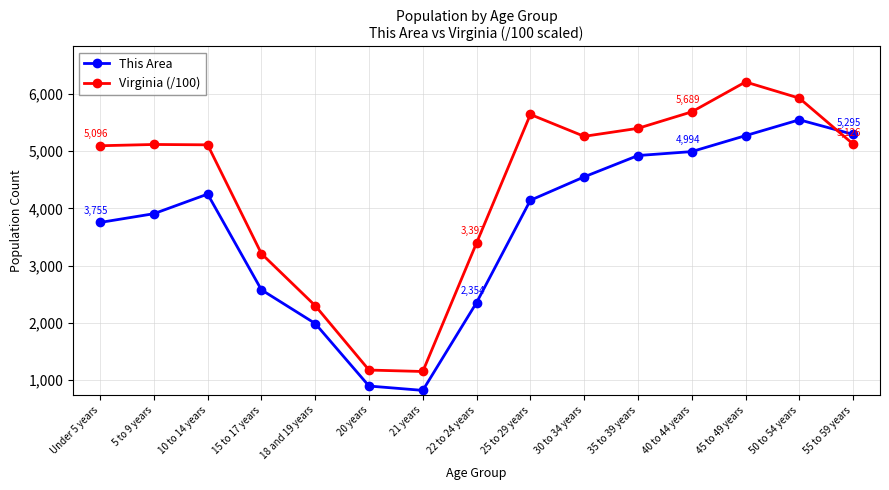

What is the minimum value for This Area?

819.0